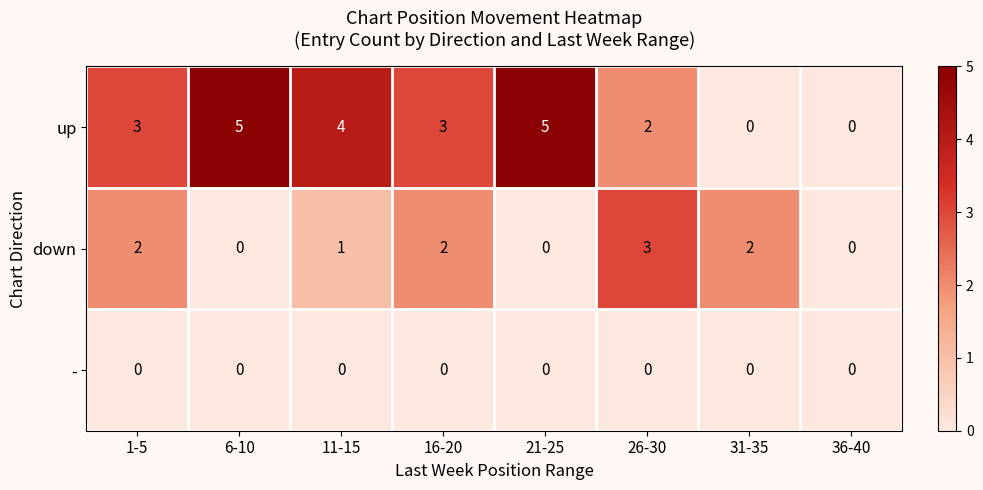

Reading left to right, what are all the values shown in this chart?

up: 1-5=3	6-10=5	11-15=4	16-20=3	21-25=5	26-30=2	31-35=0	36-40=0
down: 1-5=2	6-10=0	11-15=1	16-20=2	21-25=0	26-30=3	31-35=2	36-40=0
-: 1-5=0	6-10=0	11-15=0	16-20=0	21-25=0	26-30=0	31-35=0	36-40=0